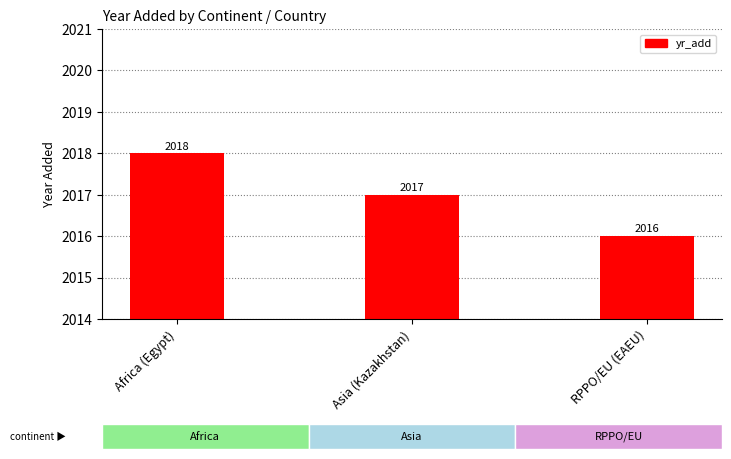

What is the label of the 1st bar from the right?

RPPO/EU (EAEU)